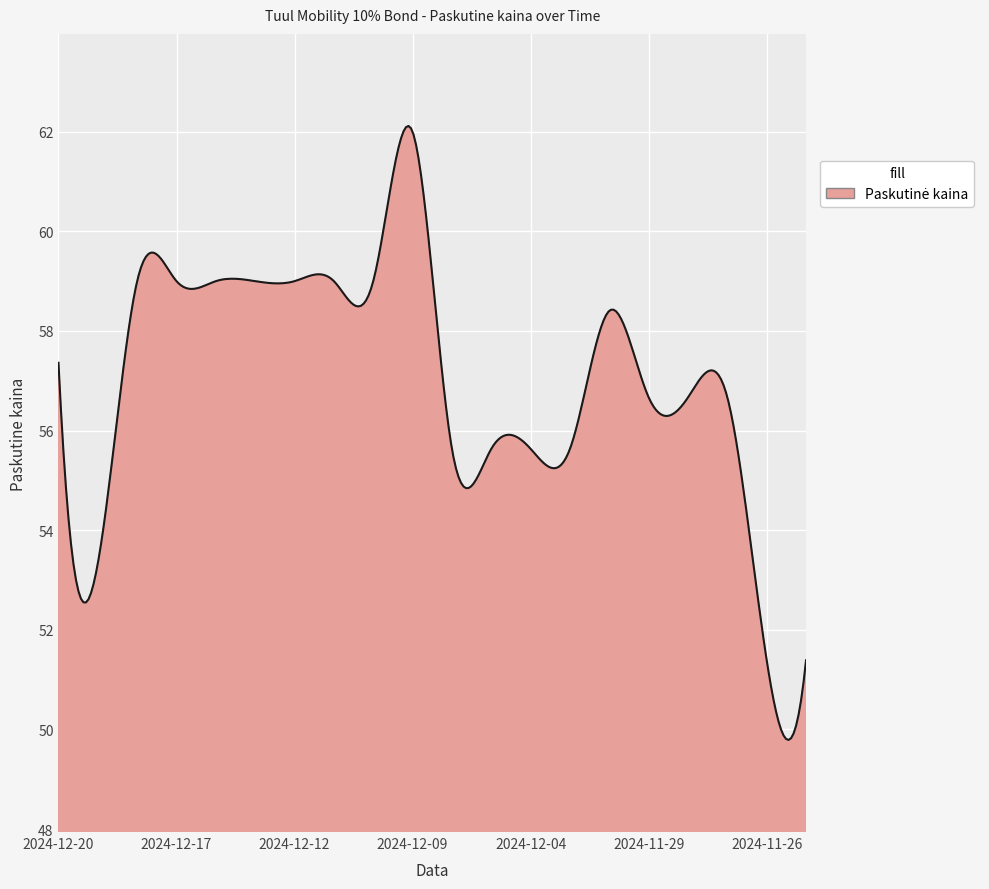

What is the smallest value displayed?

49.8